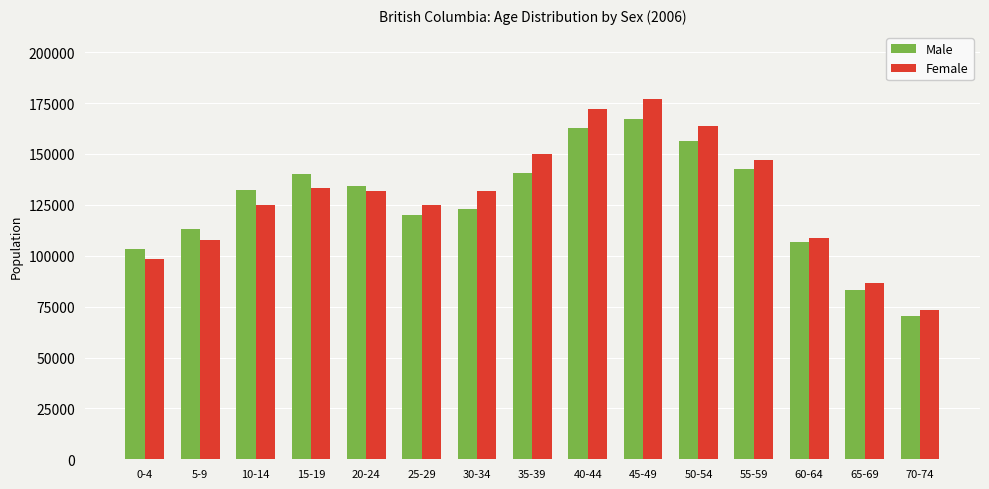

What is the sum of all Male values?

1895770